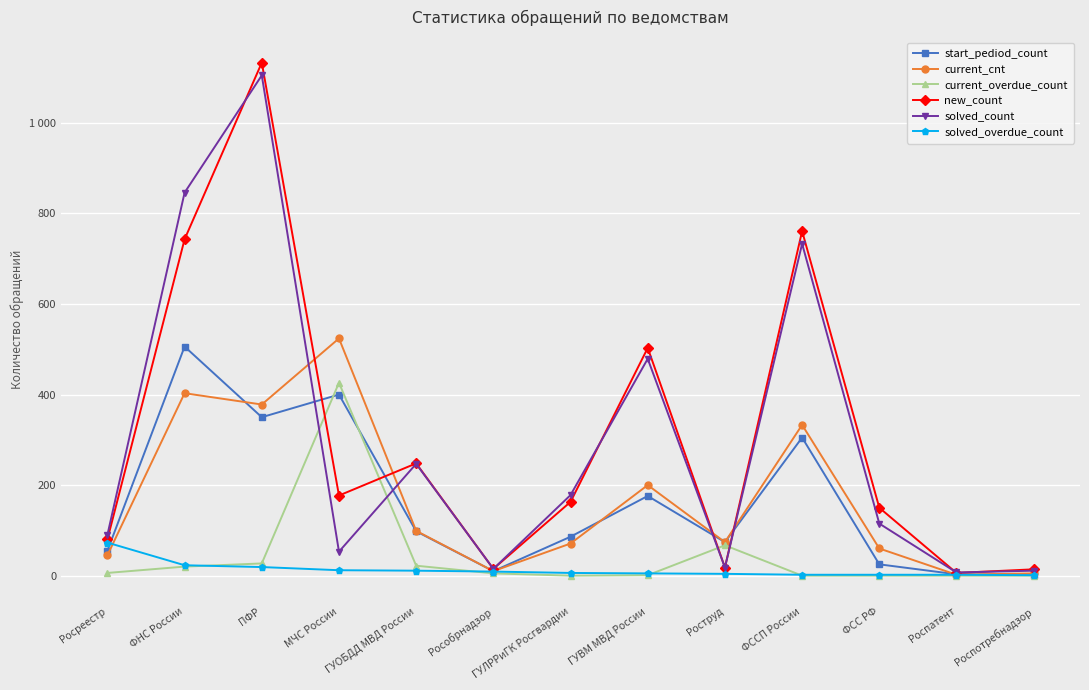

Does the chart have visible grid lines?

Yes